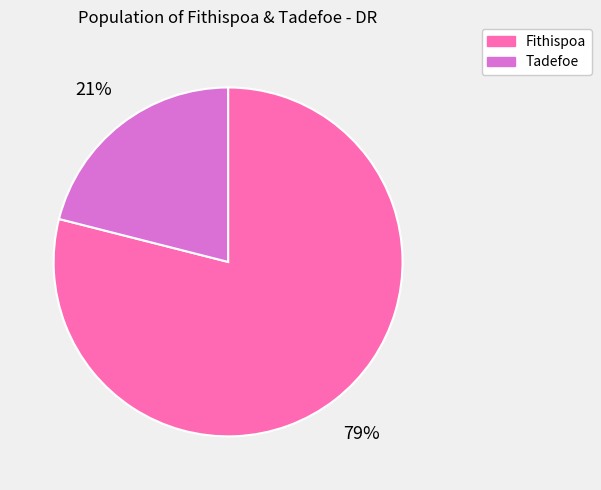

Rank the categories by value from highest to lowest.

Fithispoa, Tadefoe